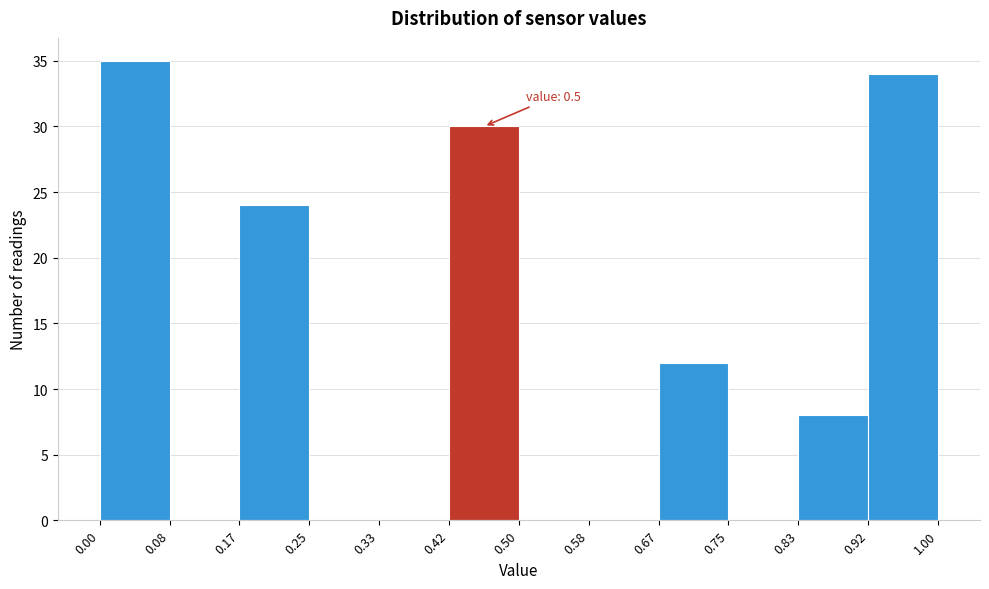

Which range on the x-axis has the tallest bar?

0.00 to 0.08